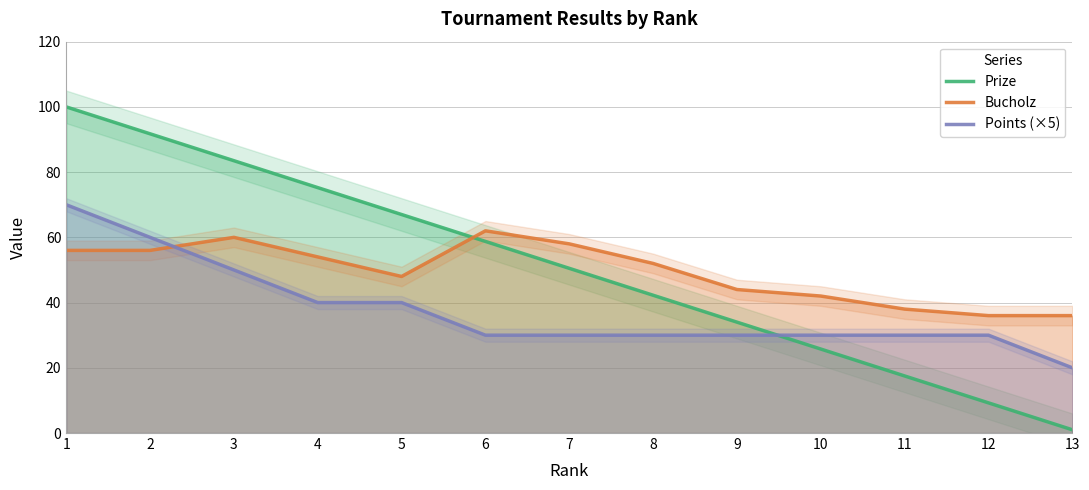

Read the Bucholz value at 9.

44.0